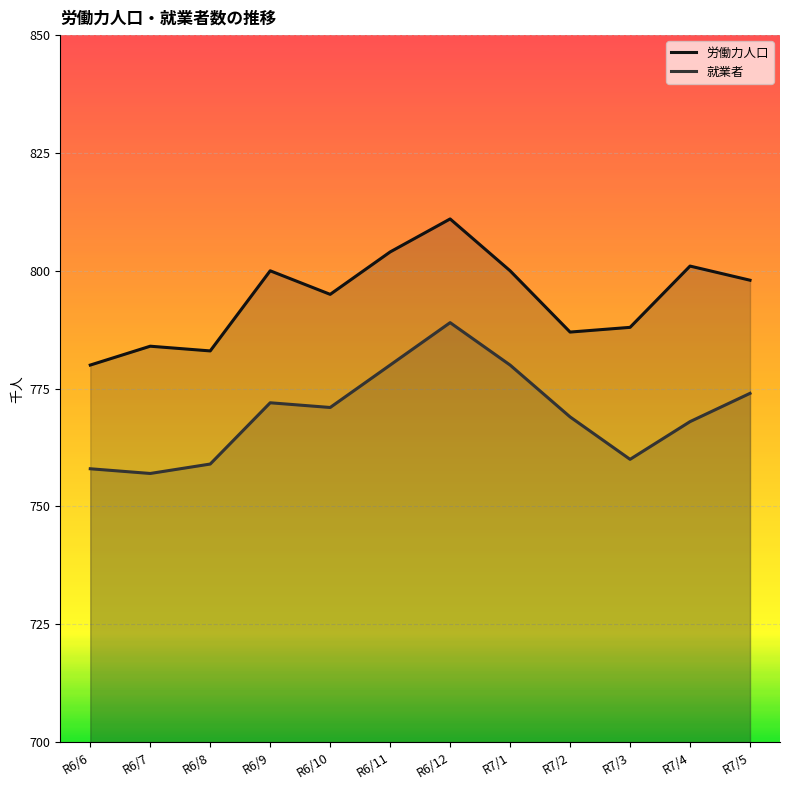

How many values in the 就業者 series are below 771?

6